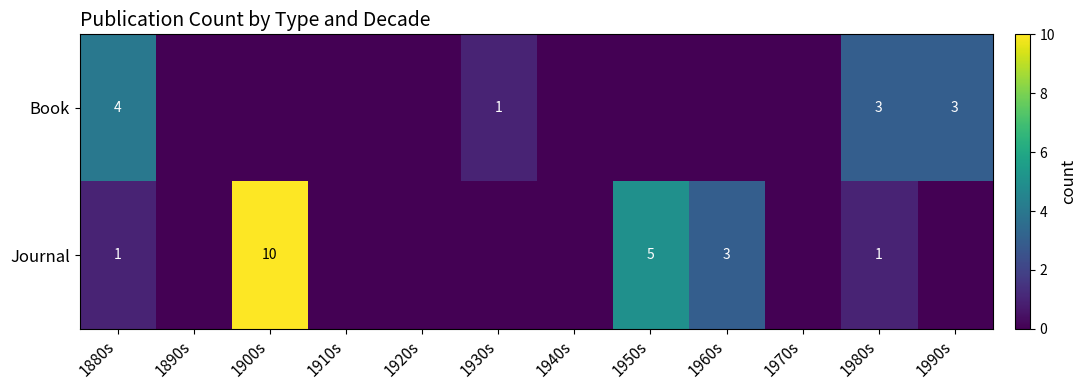

The Book series shows 4 at 1880s. True or false?

True